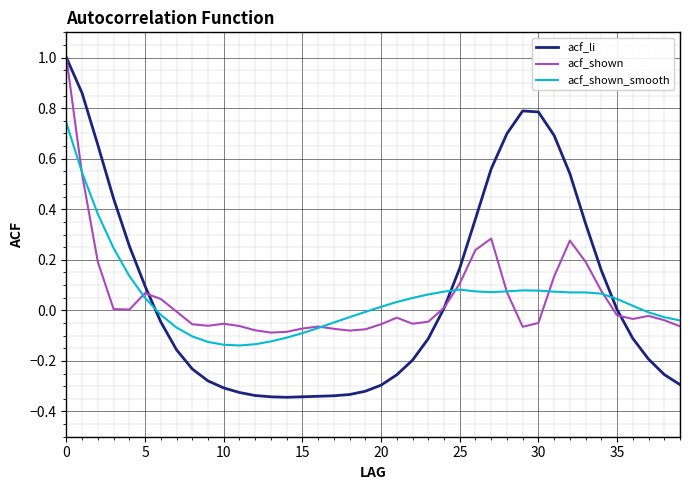

What is the highest value of the acf_shown series?

1.0